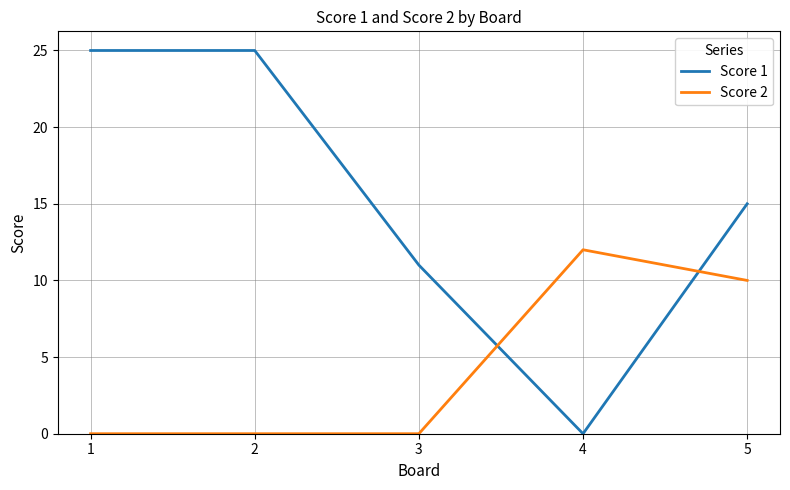

Count the Score 1 values in the range 11 to 25.

4